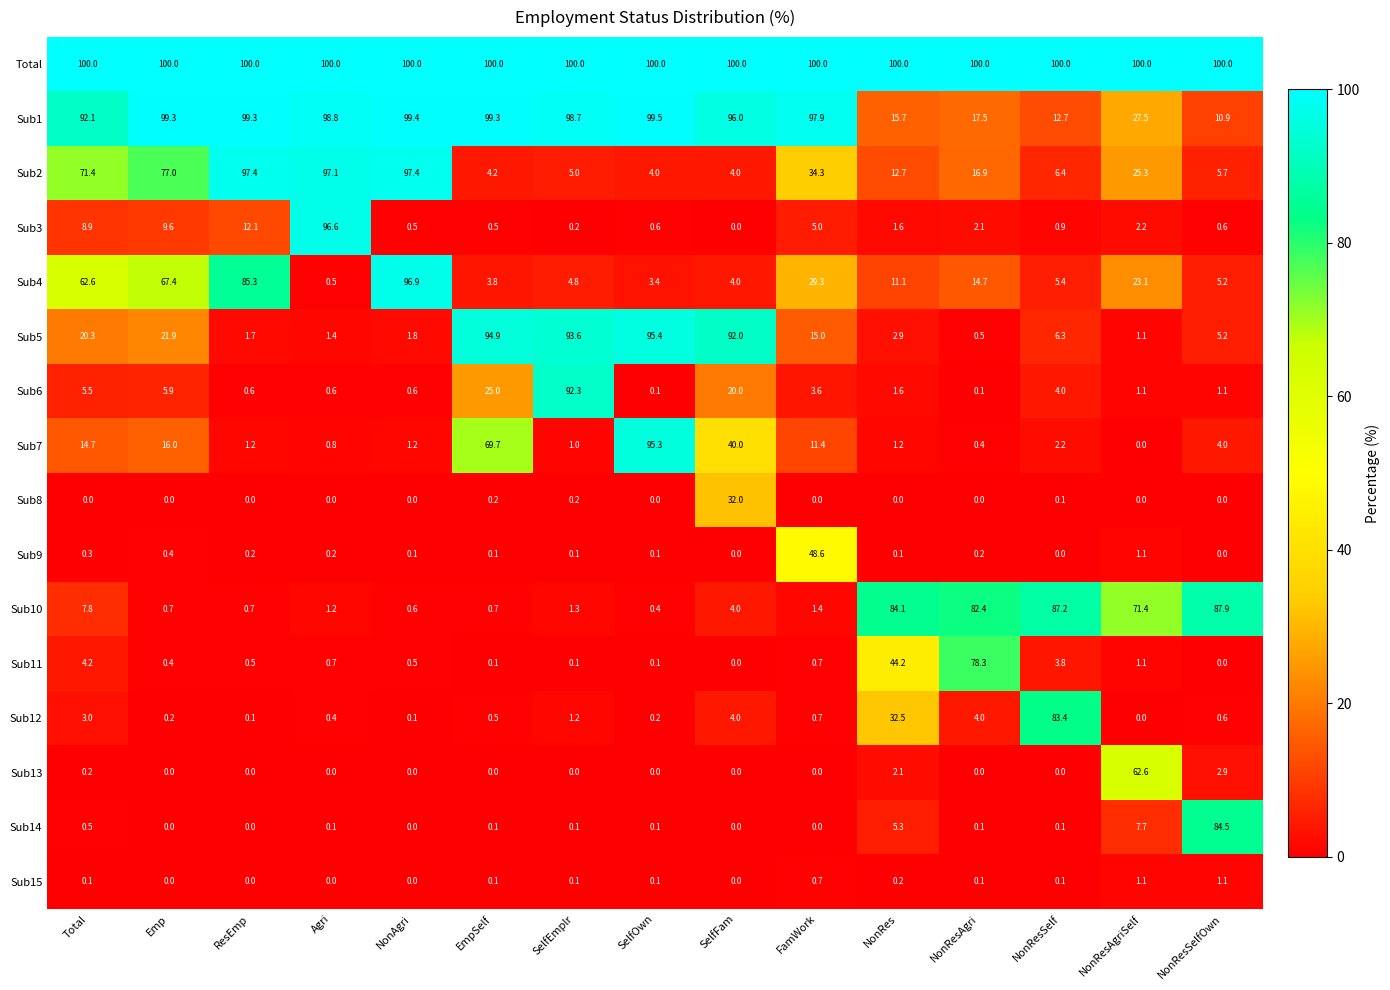

Is the value of Sub6 at NonResAgri greater than the value of Sub11 at SelfFam?

Yes